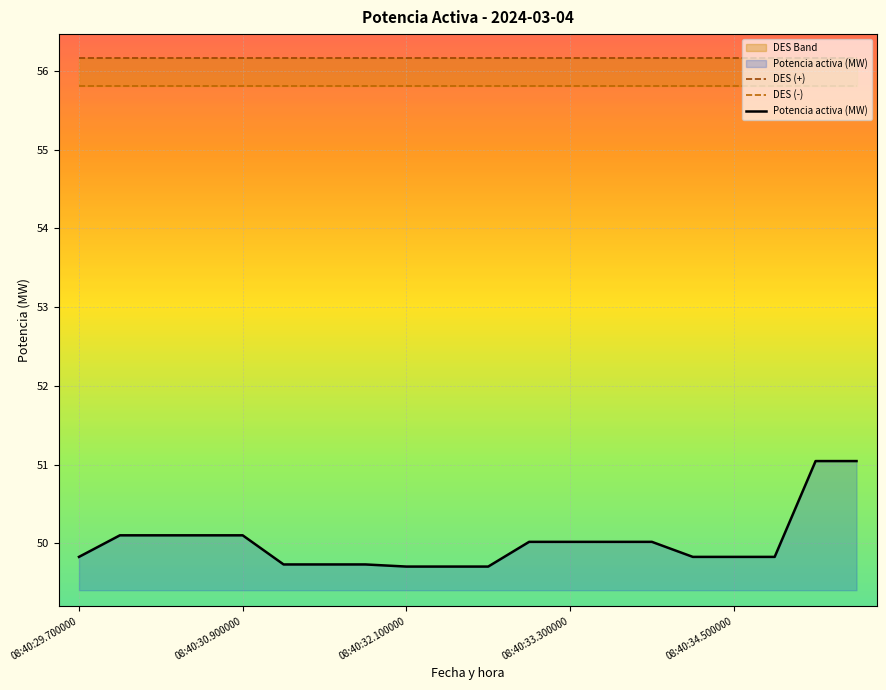

Read the DES (+) value at 18.

56.2